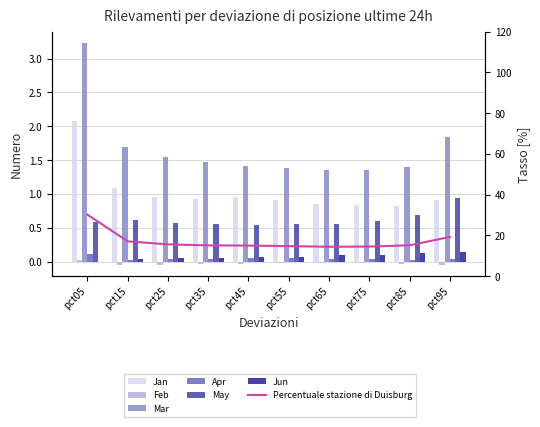

What is the difference between the maximum and minimum values in the Apr series?

0.1